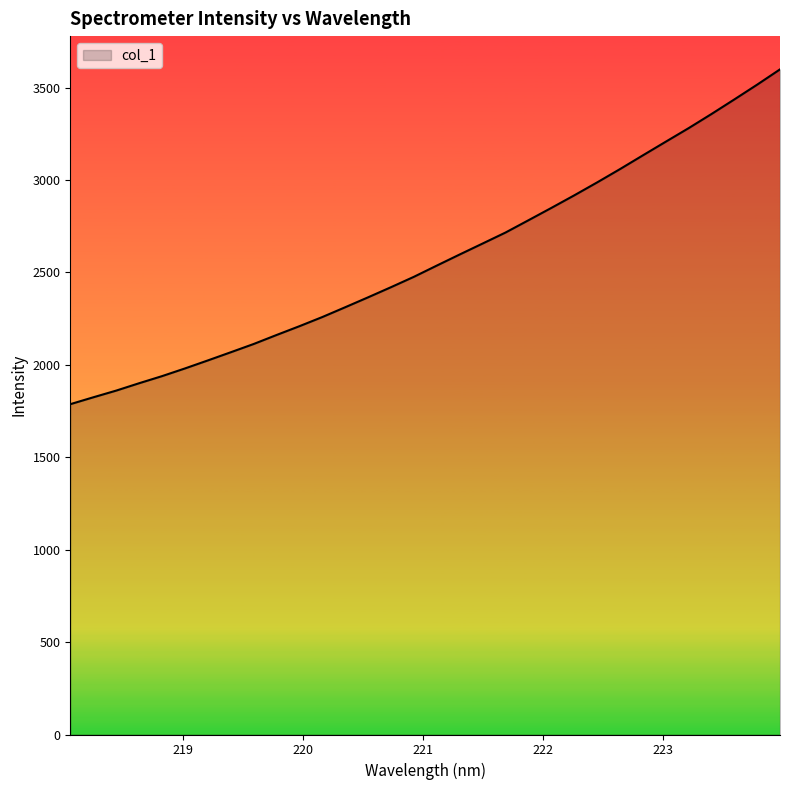

What is the difference between the maximum and minimum values?

1811.7